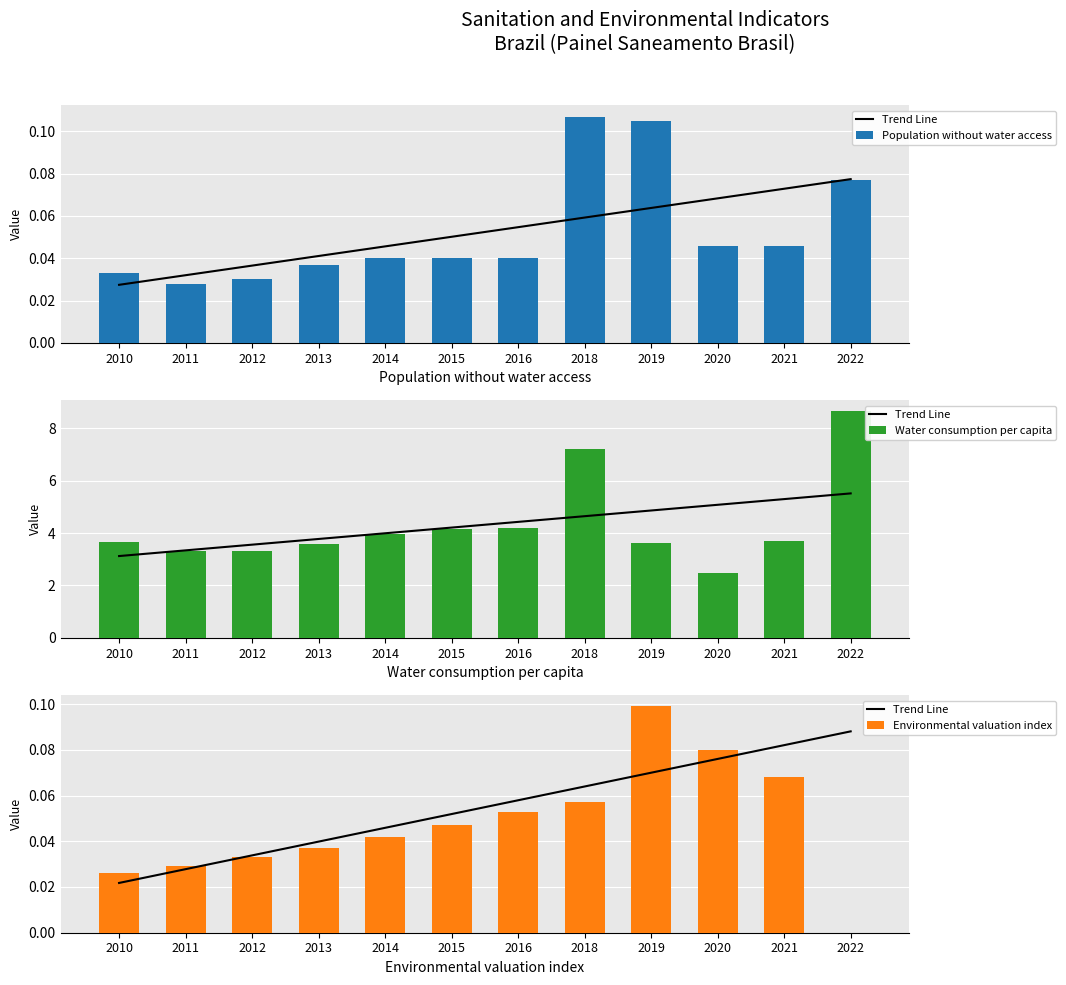

Which series has the largest range (max minus min)?

Water consumption per capita